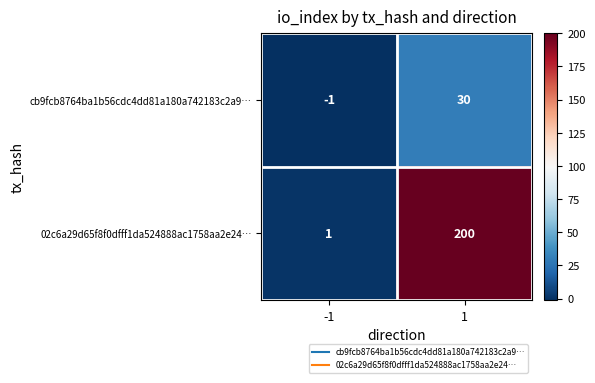

The value of cb9fcb8764ba1b56cdc4dd81a180a742183c2a9… at 1 is 30. True or false?

True